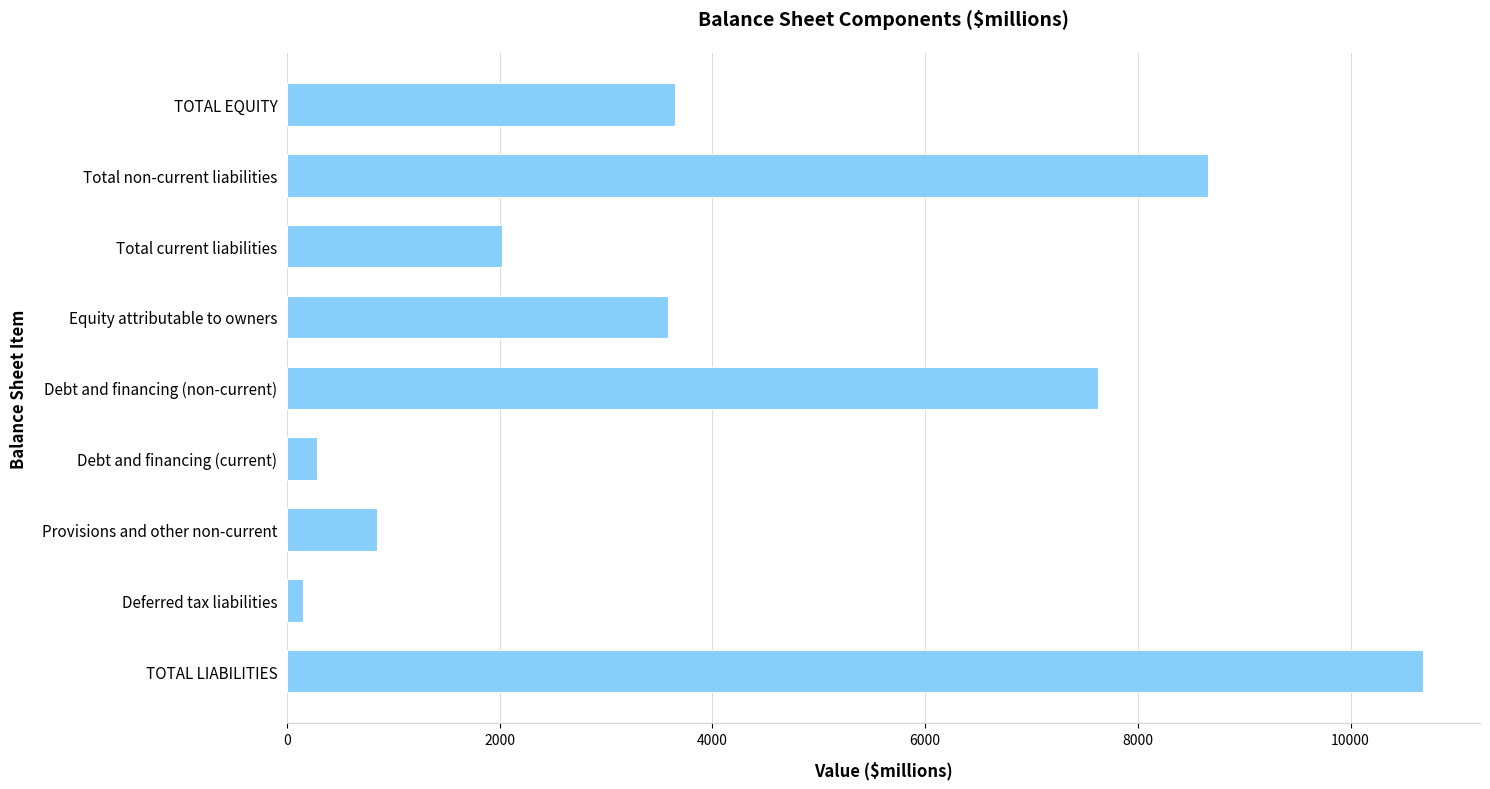

What is the change in value from Total current liabilities to Provisions and other non-current?

-1173.9